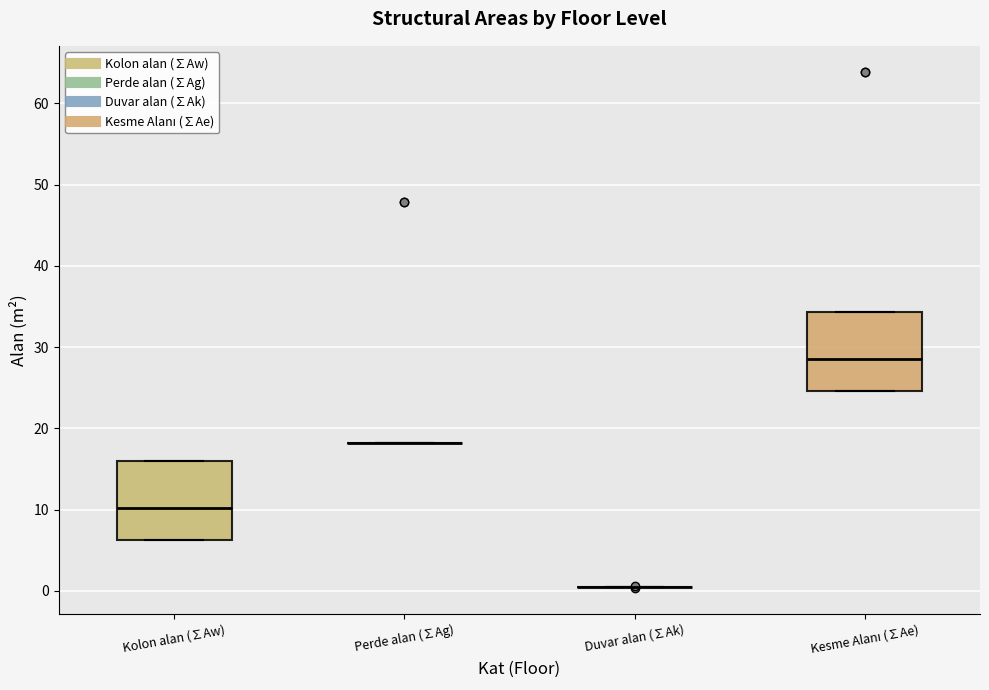

Reading left to right, transcribe this box plot: for each box, give where its median line is, the range the box spans, and where its two whiskers end, as read against the y-axis. The values are not printed on the chart, so give them approximately, as read against the axis.

Kolon alan (∑Aw): median 10, box 6 to 16, whiskers 6 to 16
Perde alan (∑Ag): box collapsed to a line at 18, whiskers 18 to 18
Duvar alan (∑Ak): box collapsed to a line at 0, whiskers 0 to 0
Kesme Alanı (∑Ae): median 29, box 25 to 34, whiskers 25 to 34